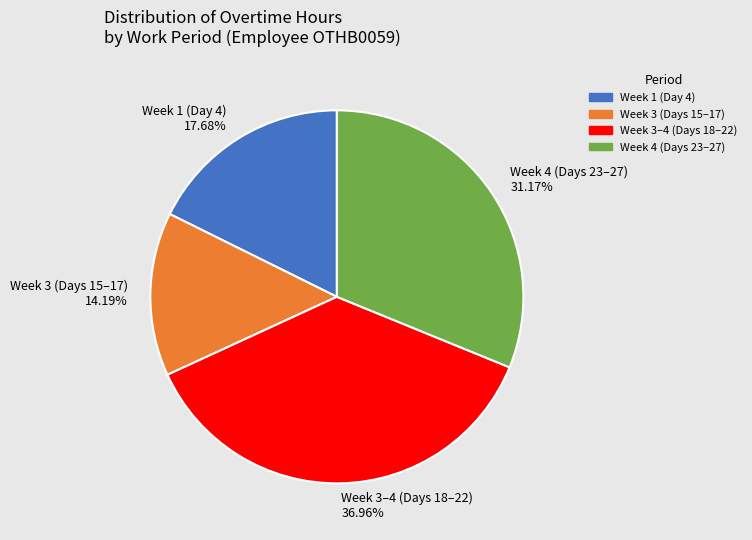

Is there any slice that represents more than half of the pie?

No